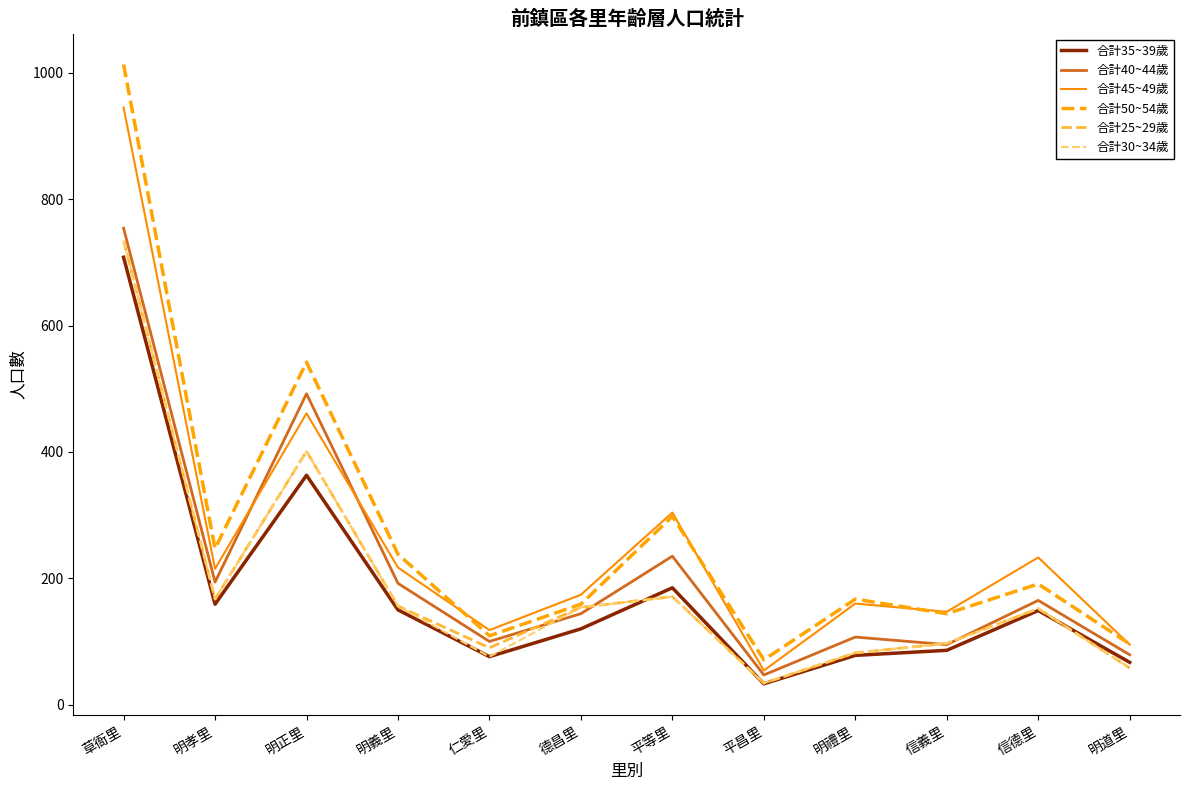

The value of 合計50~54歲 at 信德里 is 191. True or false?

True